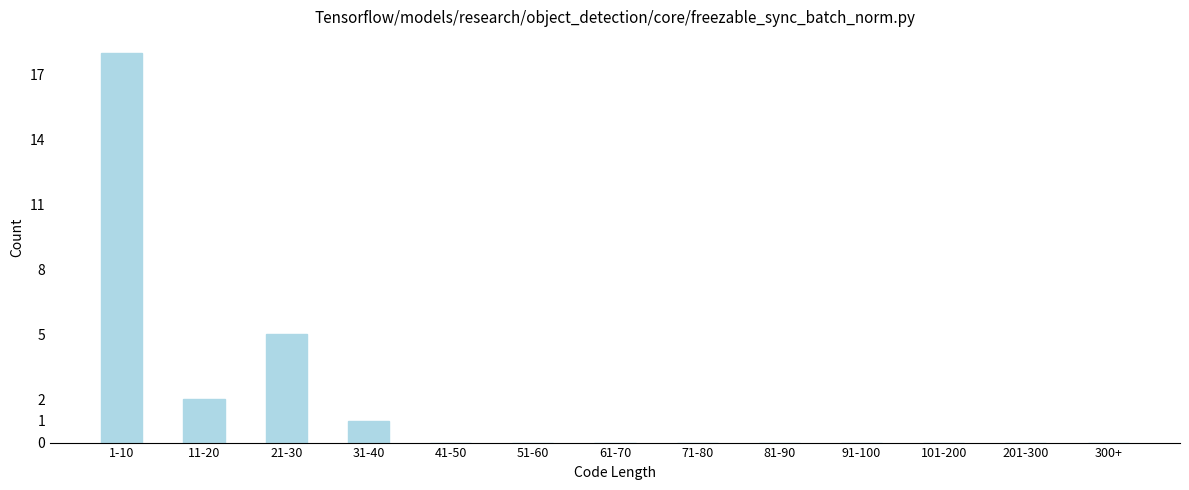

Reading left to right, extract all data points from this chart.

1-10=18	11-20=2	21-30=5	31-40=1	41-50=0	51-60=0	61-70=0	71-80=0	81-90=0	91-100=0	101-200=0	201-300=0	300+=0